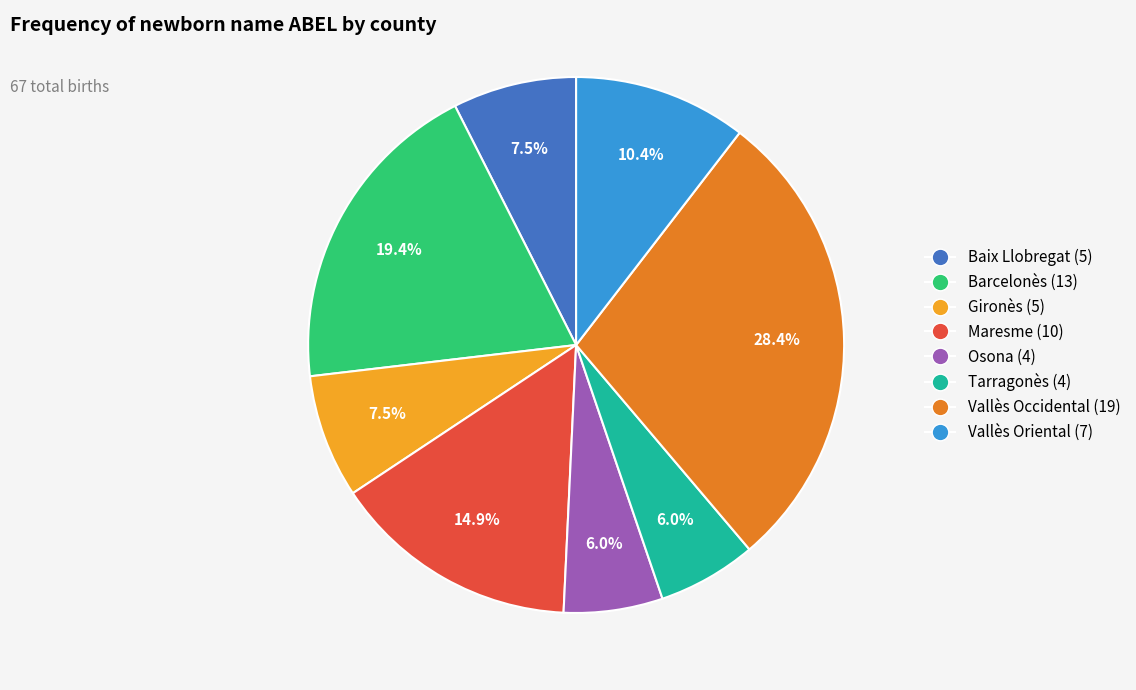

Which category has the biggest portion of the pie?

Vallès Occidental